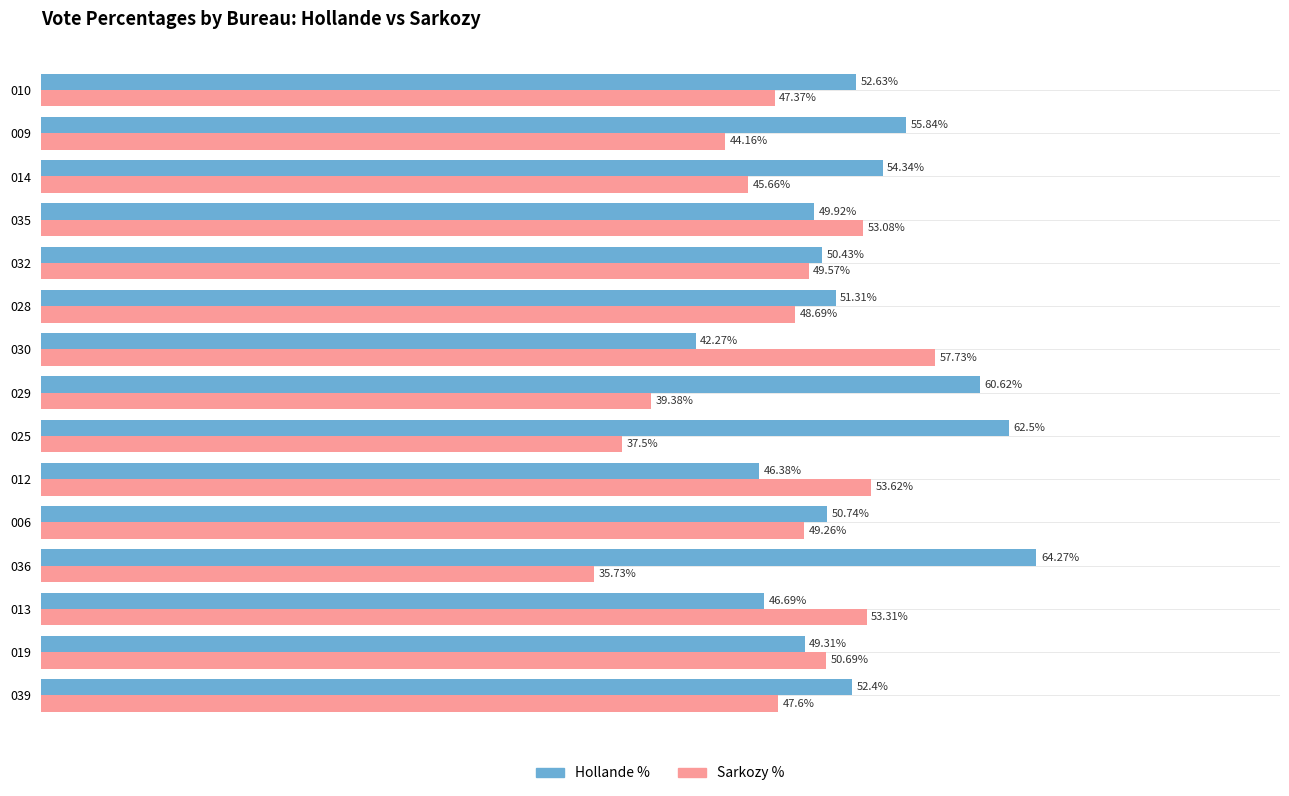

Rank the series by their average value, from highest to lowest.

Hollande %, Sarkozy %